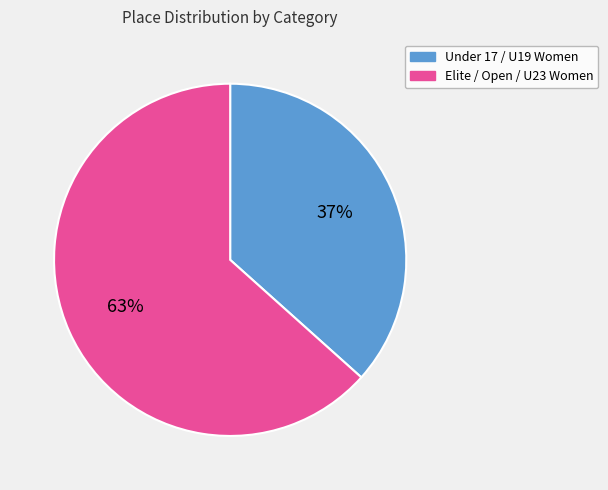

Count the number of slices in the pie.

2